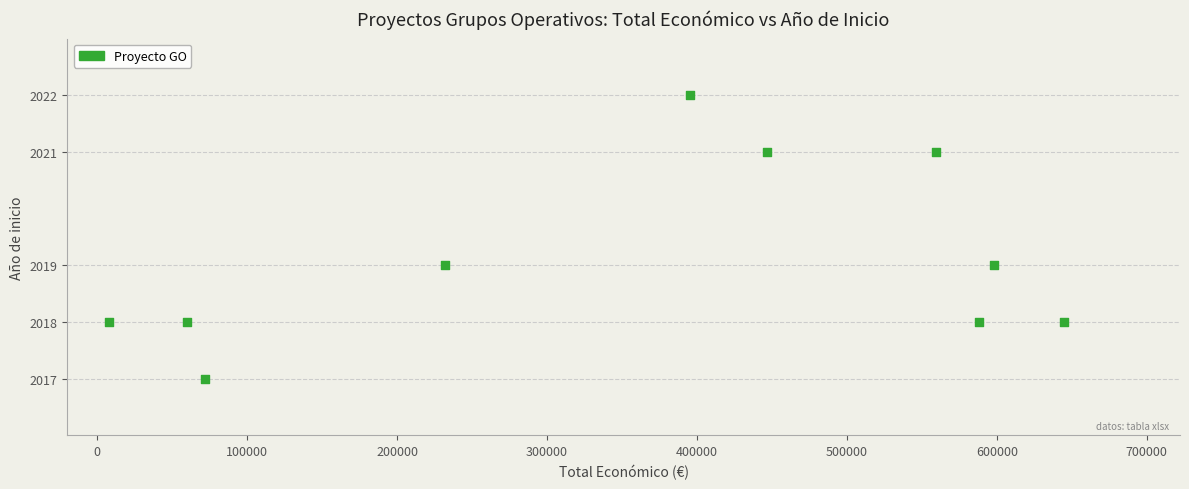

What is the average Y value?

2019